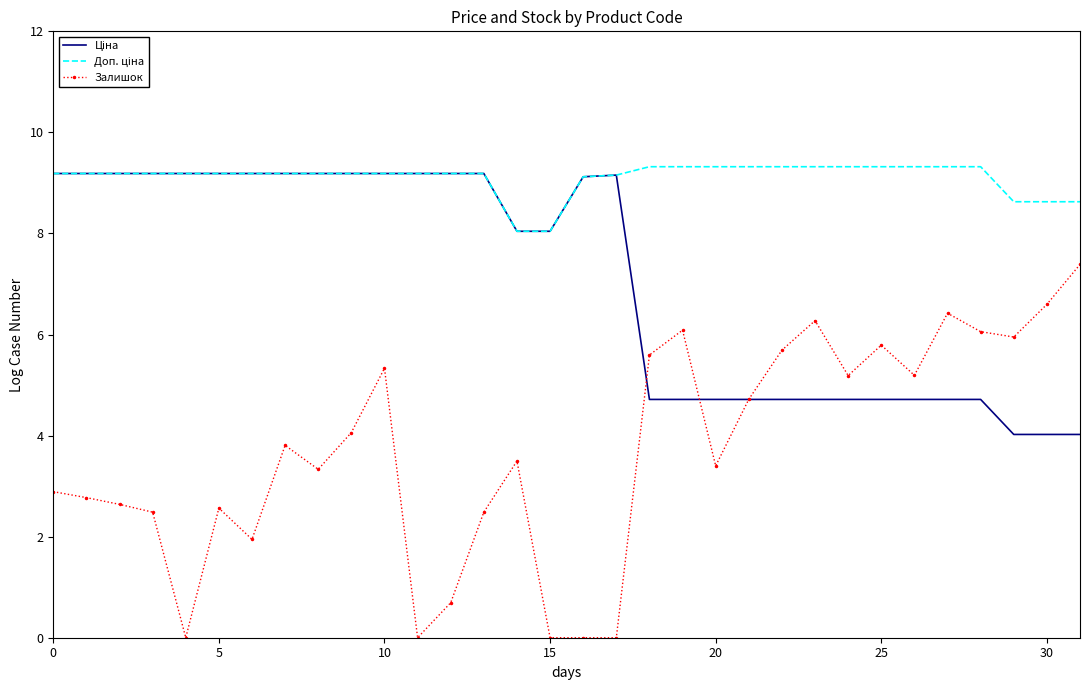

Which series has the largest range (max minus min)?

Залишок